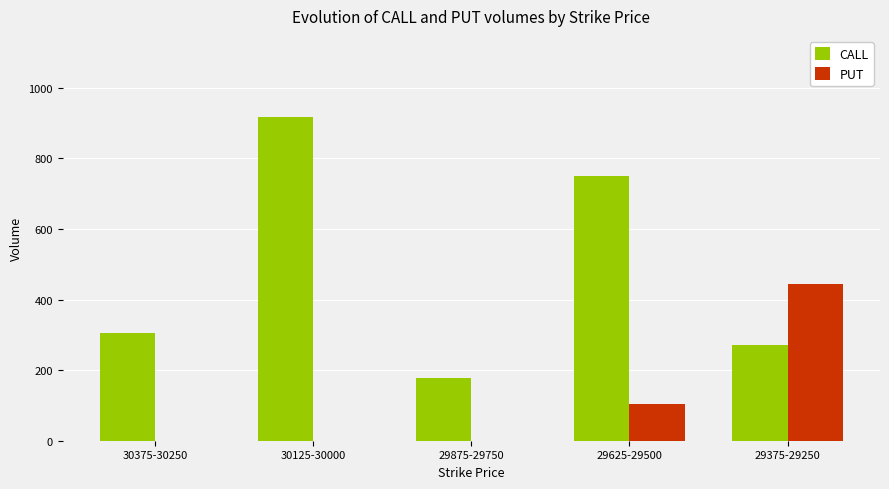

What is the sum of the CALL values at 30125-30000 and 29875-29750?

1097